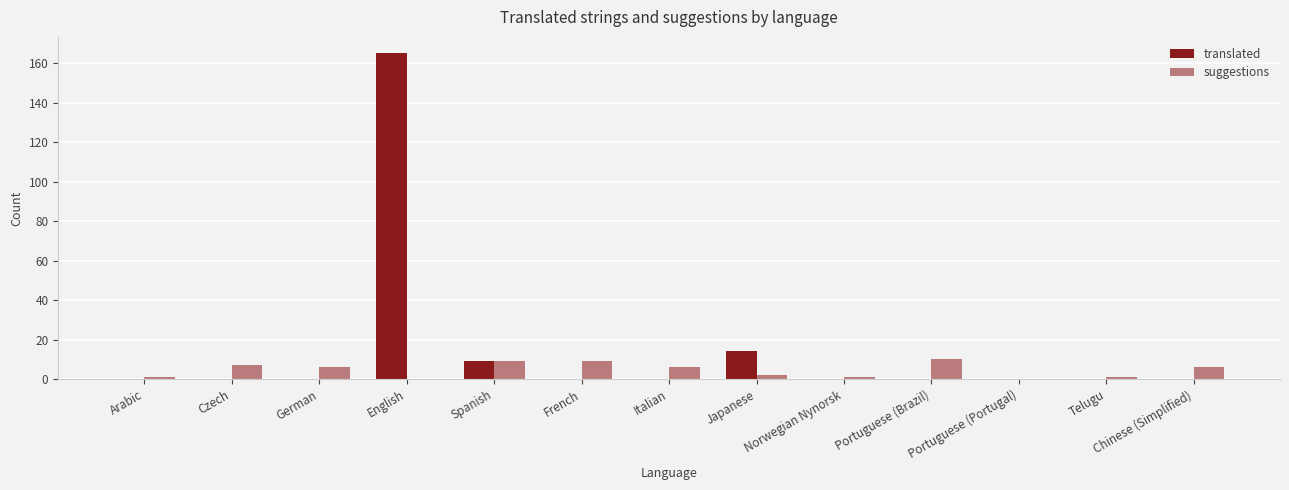

Rank the series by their maximum value, from lowest to highest.

suggestions, translated